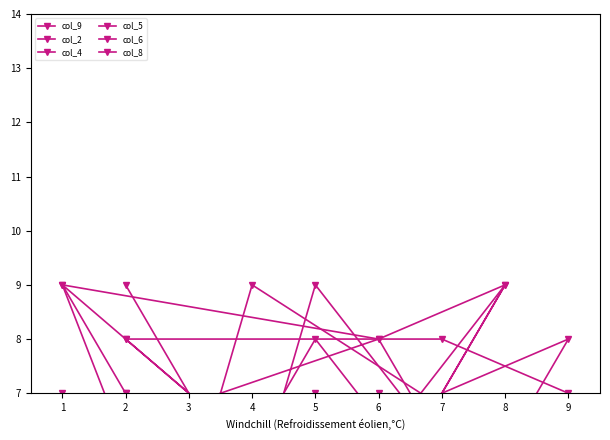

What is the value of the col_5 point at the 2nd from the left?

6